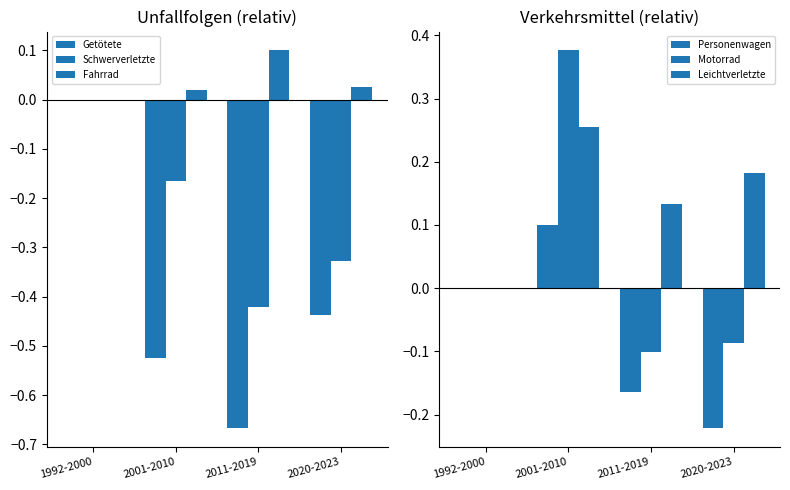

Reading left to right, list all the values displayed in this chart.

Getötete: 0.0	-0.5	-0.7	-0.4
Schwerverletzte: 0.0	-0.2	-0.4	-0.3
Fahrrad: 0.0	0.0	0.1	0.0
Personenwagen: 0.0	0.1	-0.2	-0.2
Motorrad: 0.0	0.4	-0.1	-0.1
Leichtverletzte: 0.0	0.3	0.1	0.2